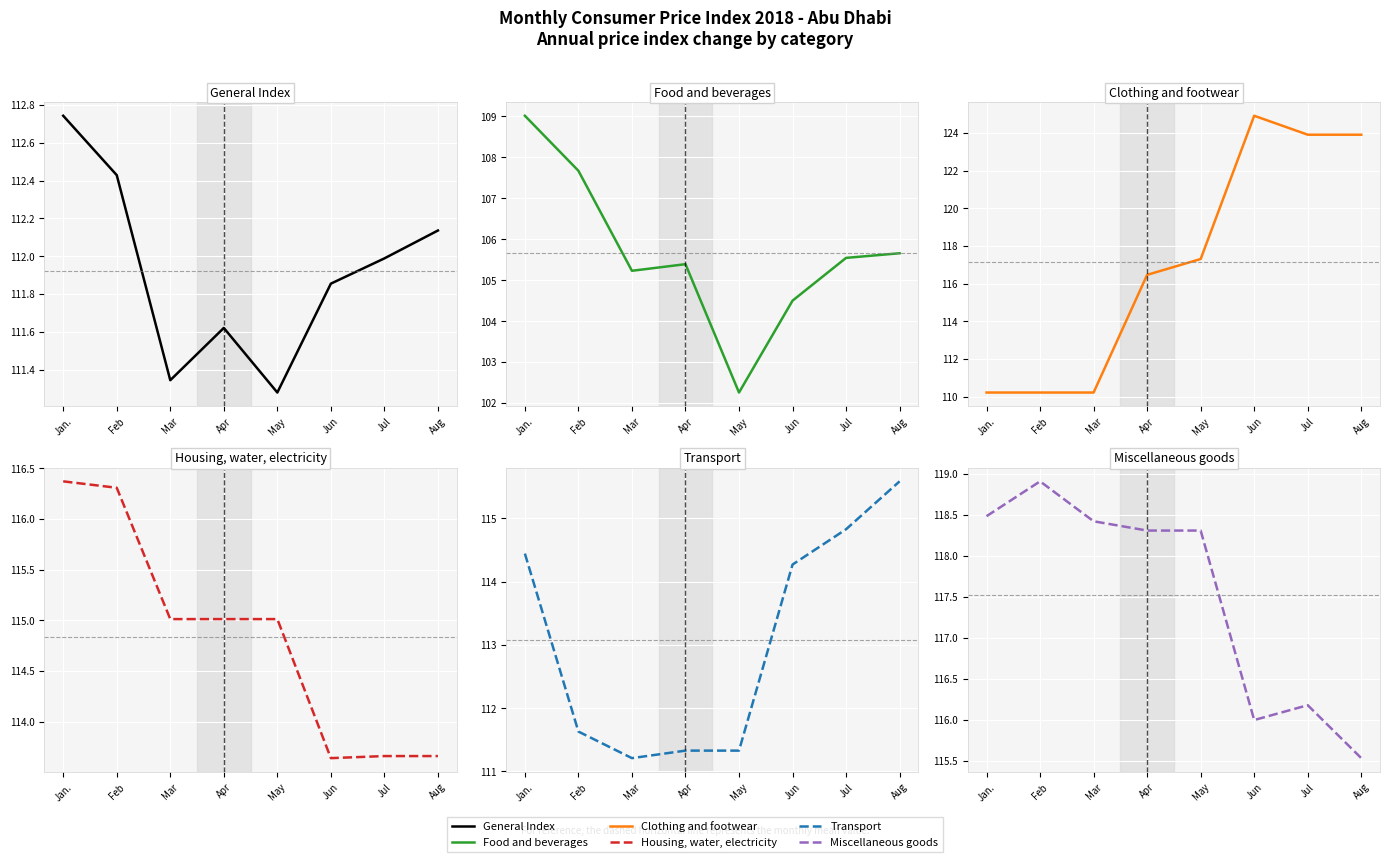

What is the label of the 2nd point from the left?

Feb